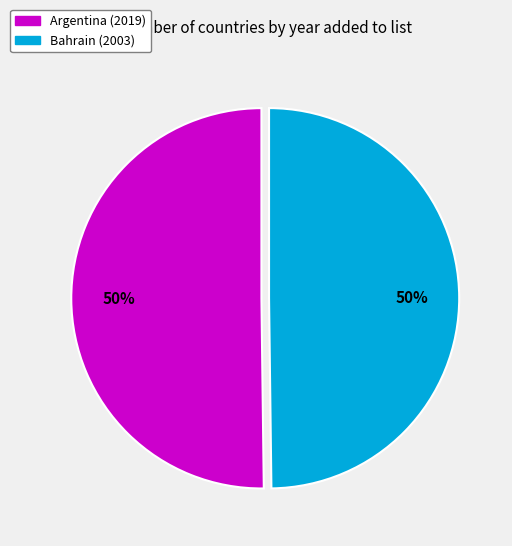

Approximately how many times larger is the value at Bahrain (2003) compared to Argentina (2019)?

1.0